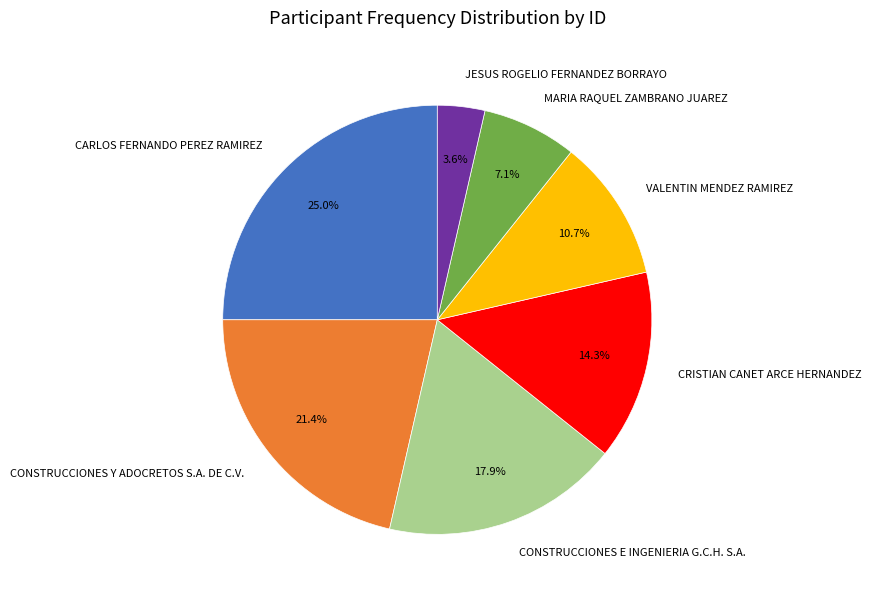

Do MARIA RAQUEL ZAMBRANO JUAREZ and CONSTRUCCIONES E INGENIERIA G.C.H. S.A. together represent more than half of the pie?

No